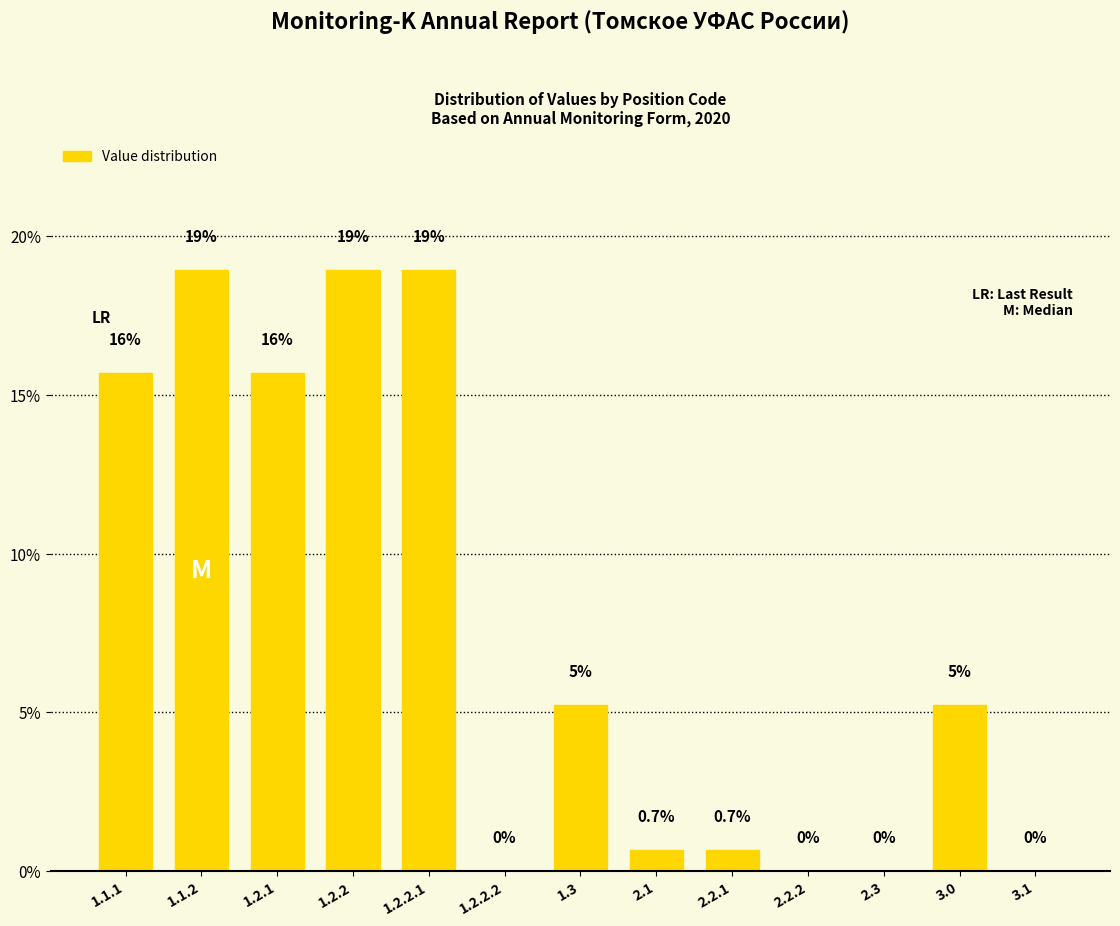

The chart shows a value of 12.1 at 2.2.2. True or false?

False